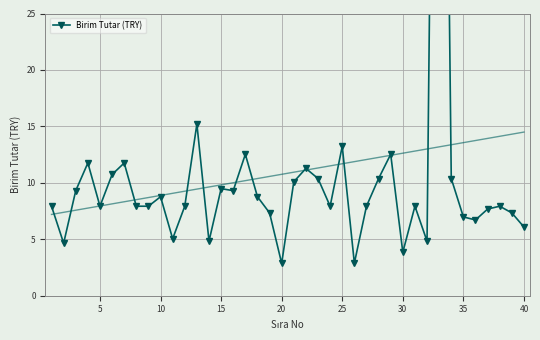

How many interior local valleys (lower than both neighbors) does the data have?

11